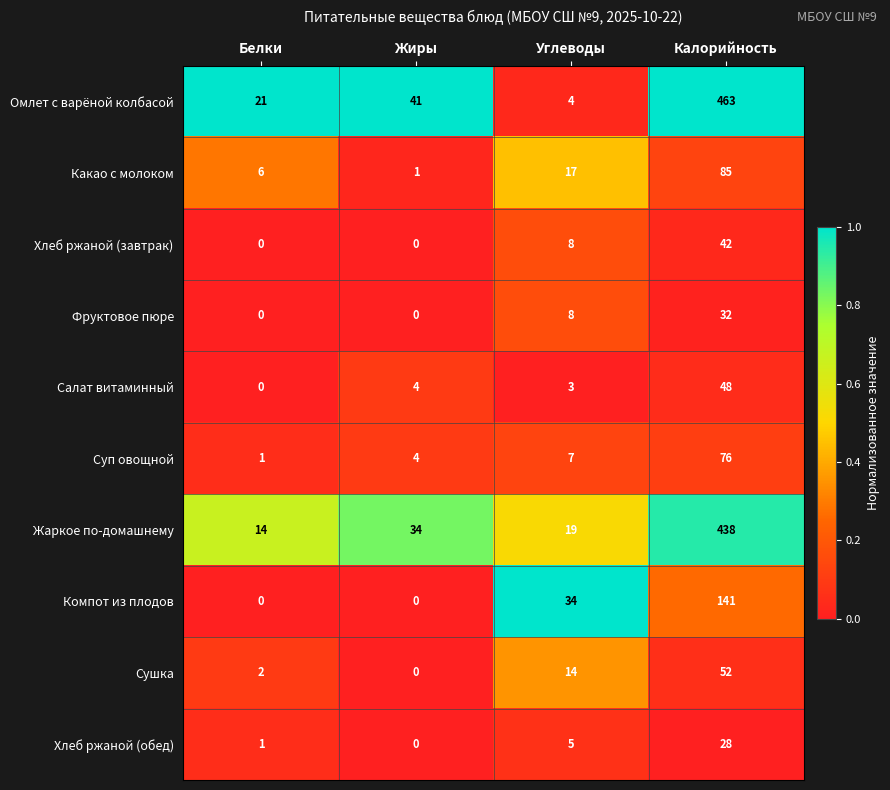

What is the sum of the Салат витаминный values at Калорийность and Жиры?

52